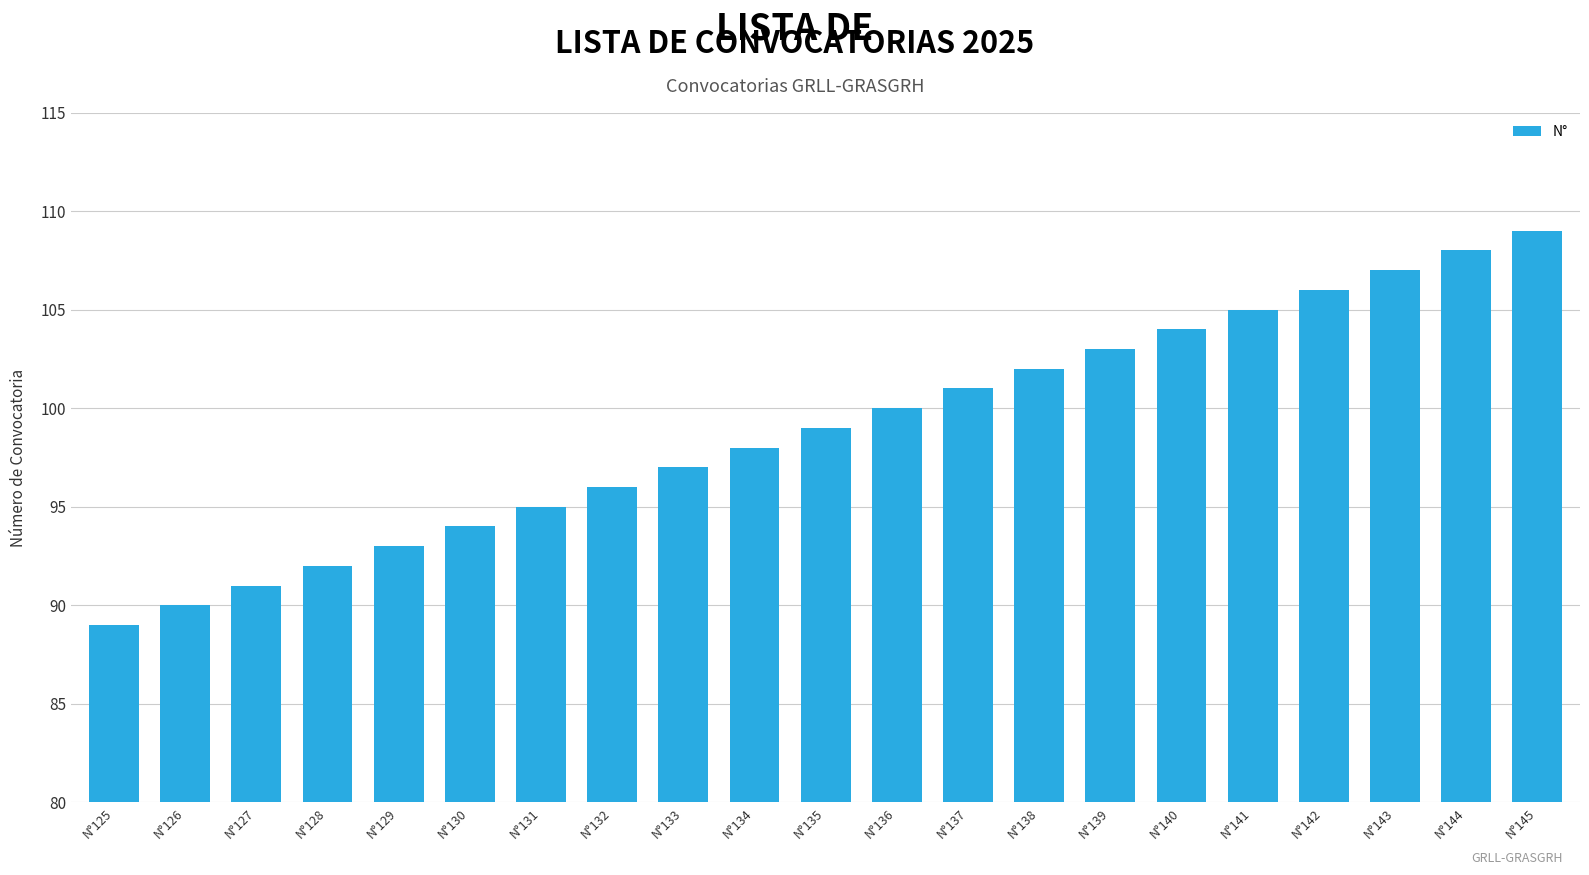

List the labels in order of value, largest first.

N°145, N°144, N°143, N°142, N°141, N°140, N°139, N°138, N°137, N°136, N°135, N°134, N°133, N°132, N°131, N°130, N°129, N°128, N°127, N°126, N°125